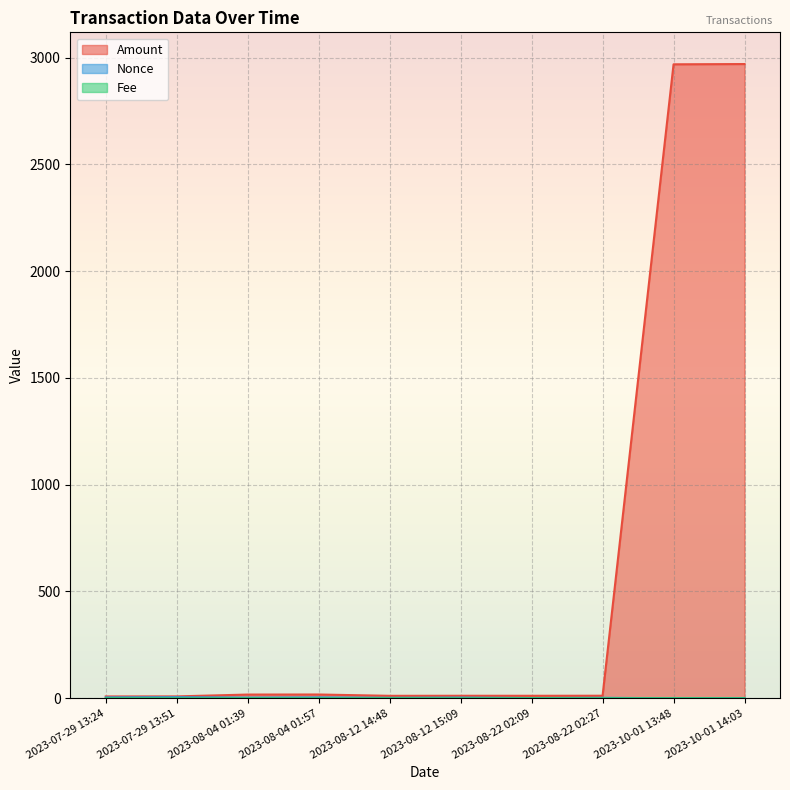

Does the chart display data point markers on the line(s)?

No